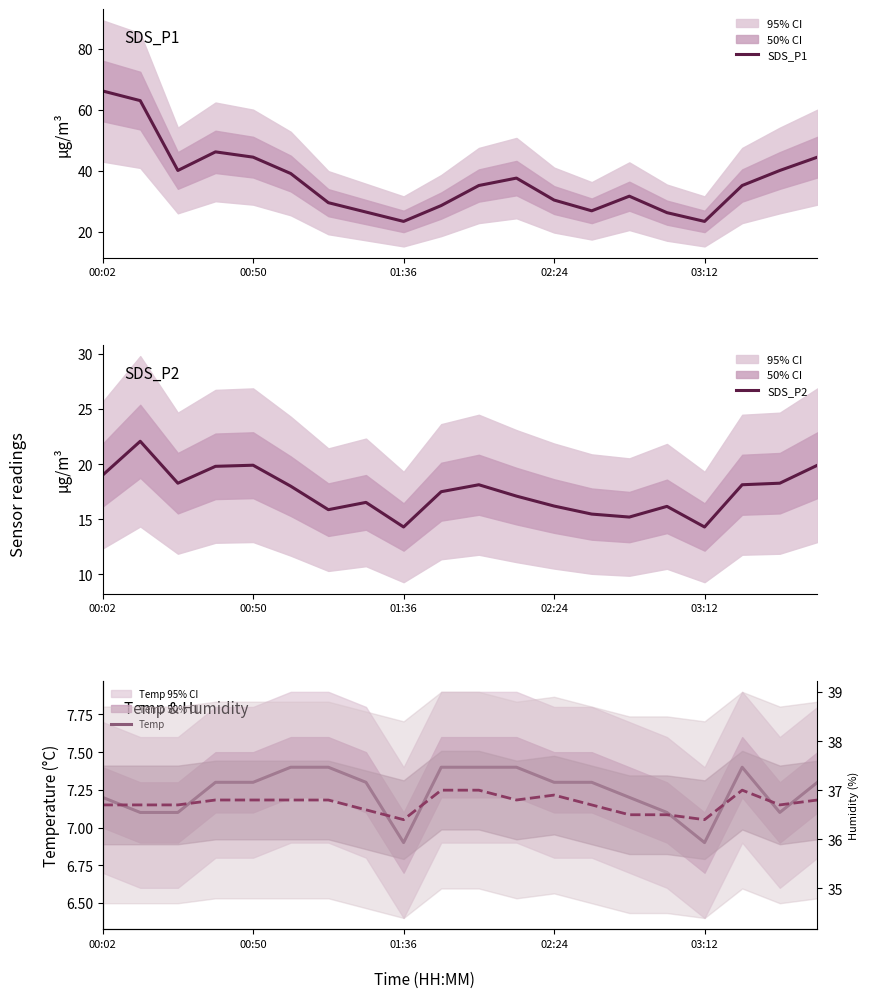

Is it true that SDS_P1 equals 20.1 at 02:24?

False